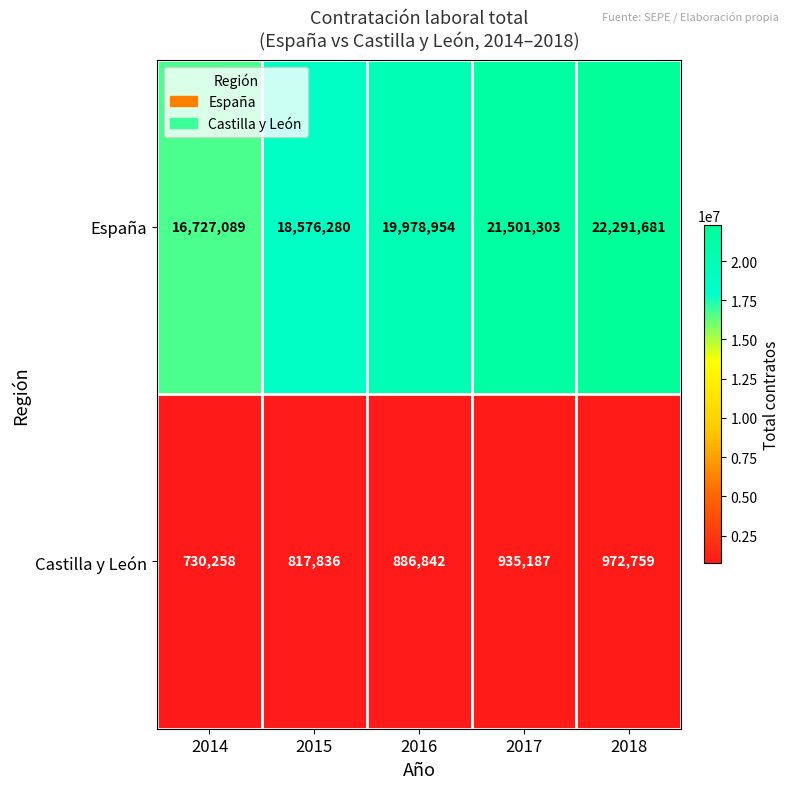

What is the difference between the maximum and minimum values in the España series?

5564592